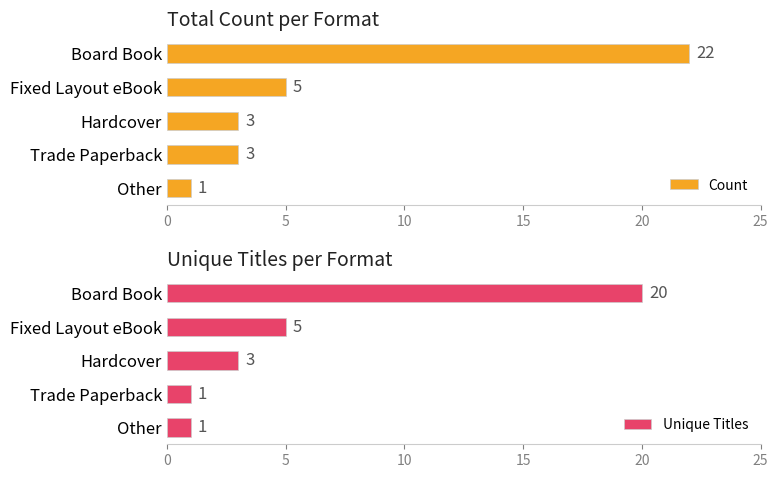

What is the value of the Unique Titles bar at the 2nd from the left?

5